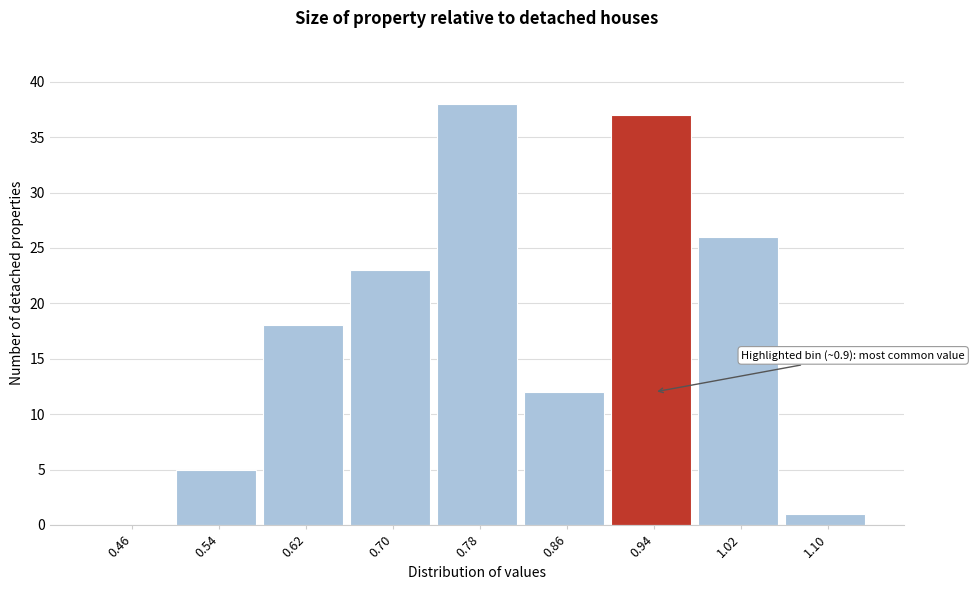

Which range on the x-axis has the tallest bar?

0.74 to 0.82